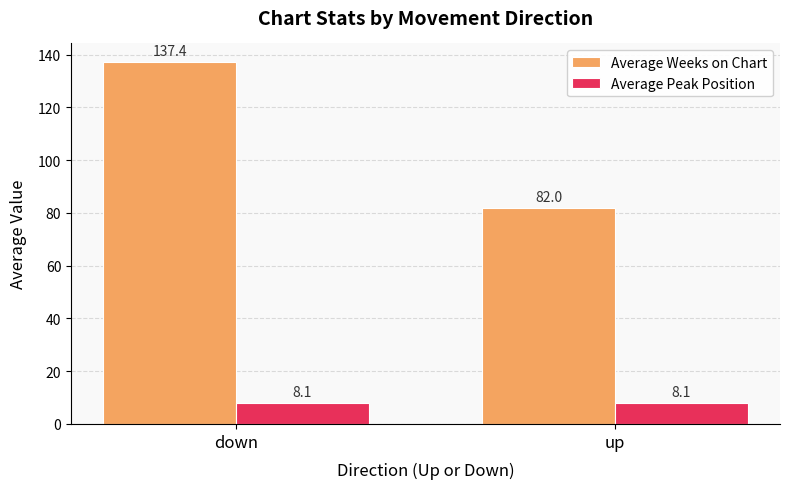

What position from the right is down?

2